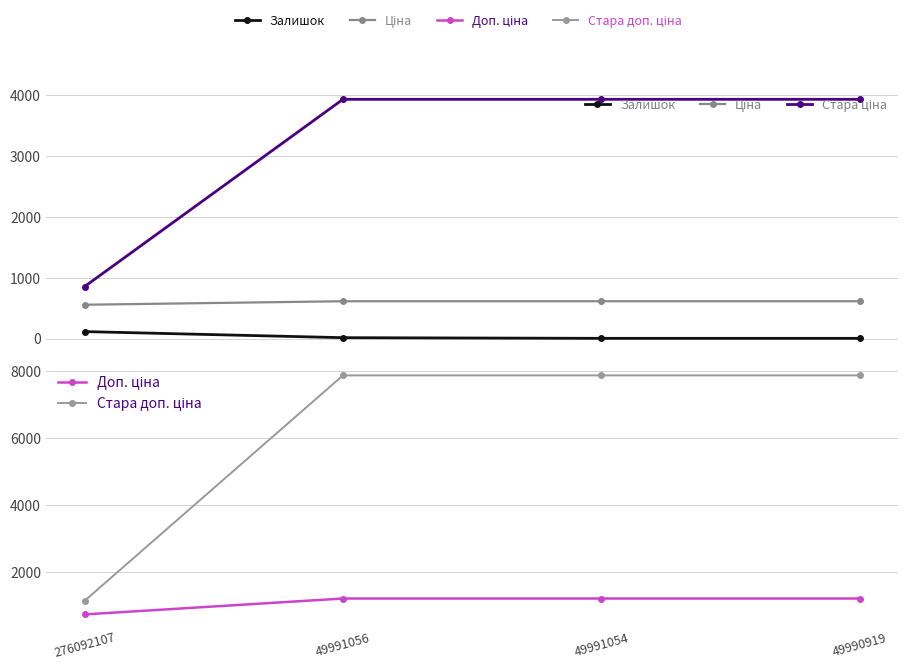

Reading left to right, transcribe all the data shown in this chart.

Залишок: 276092107=114.0	49991056=14.0	49991054=3.0	49990919=3.0
Ціна: 276092107=555.1	49991056=612.6	49991054=612.6	49990919=612.6
Стара ціна: 276092107=854.0	49991056=3929.5	49991054=3929.5	49990919=3929.5
Доп. ціна: 276092107=752.0	49991056=1225.0	49991054=1225.0	49990919=1225.0
Стара доп. ціна: 276092107=1157.3	49991056=7858.9	49991054=7858.9	49990919=7858.9